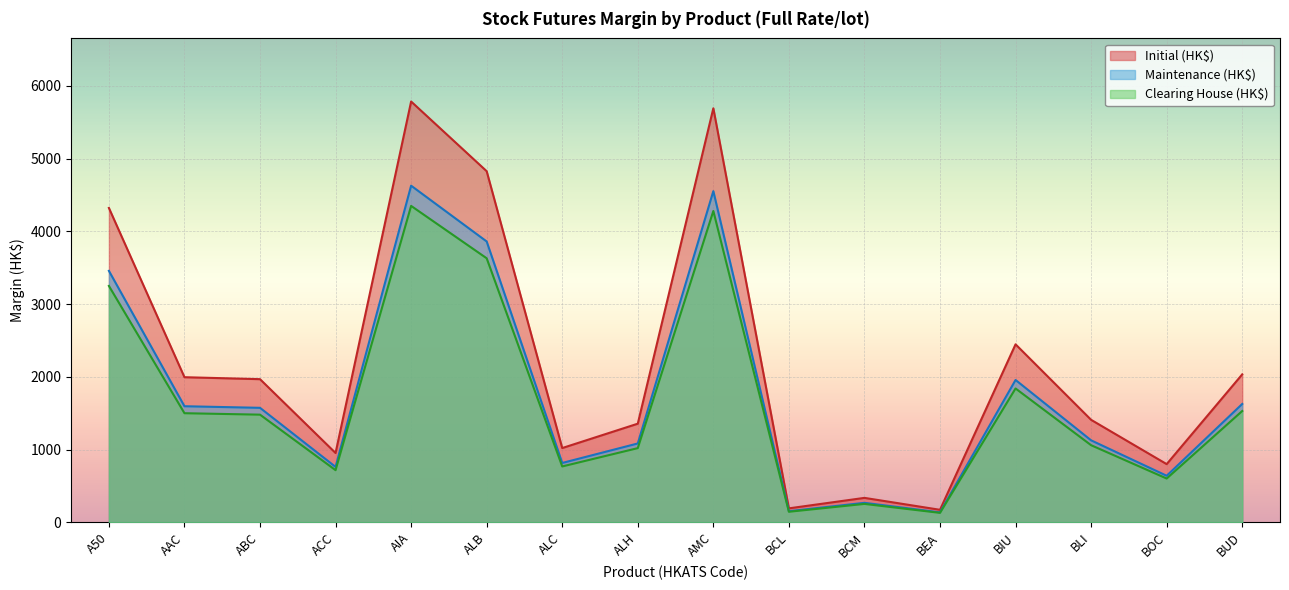

True or false: Clearing House (HK$) and Initial (HK$) cross at least once.

False